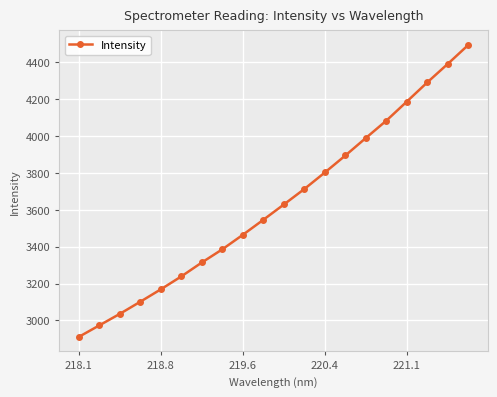

How many distinct data groups are displayed?

1